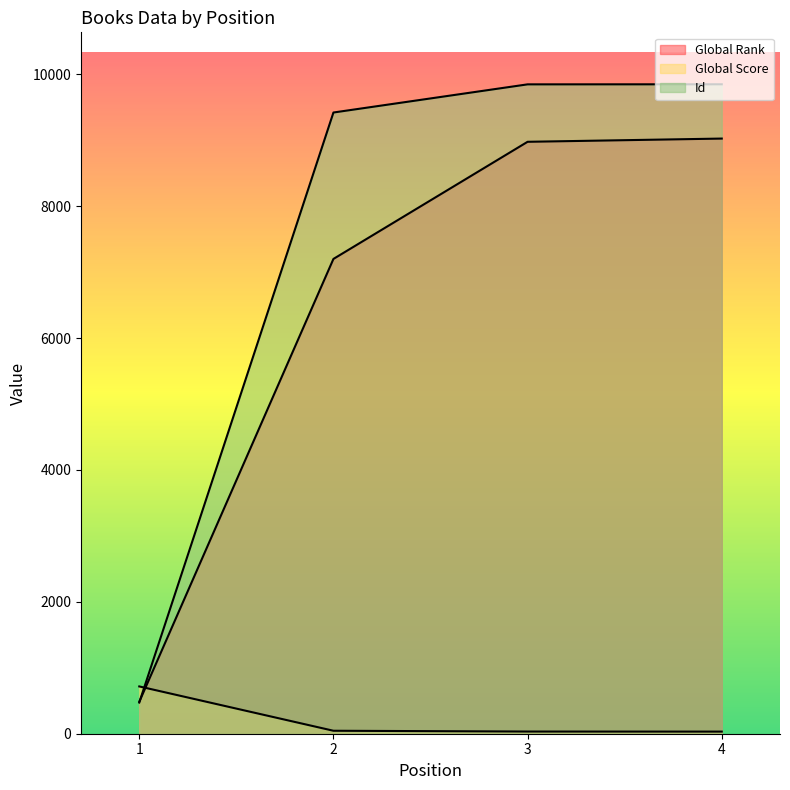

What is the difference between the second highest and minimum values in the Global Score series?

13